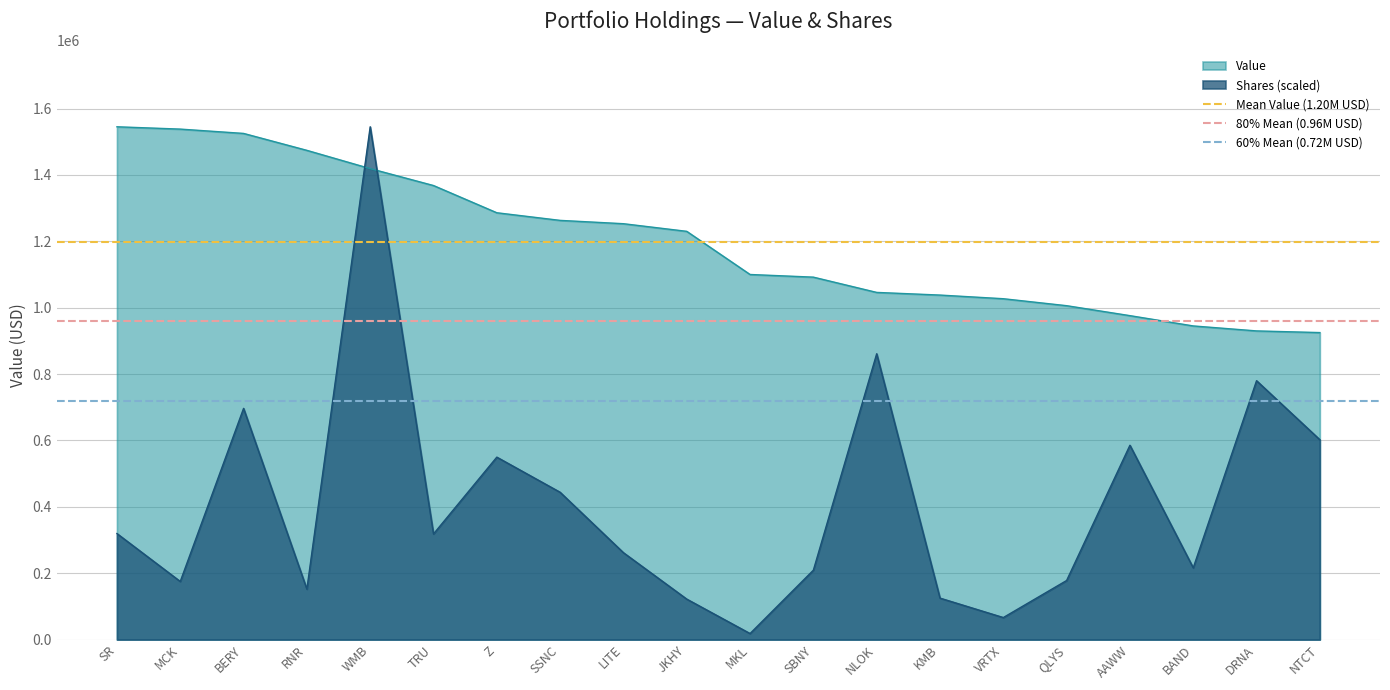

After their last crossing, which series has the higher values: Shares (scaled) or Value?

Value